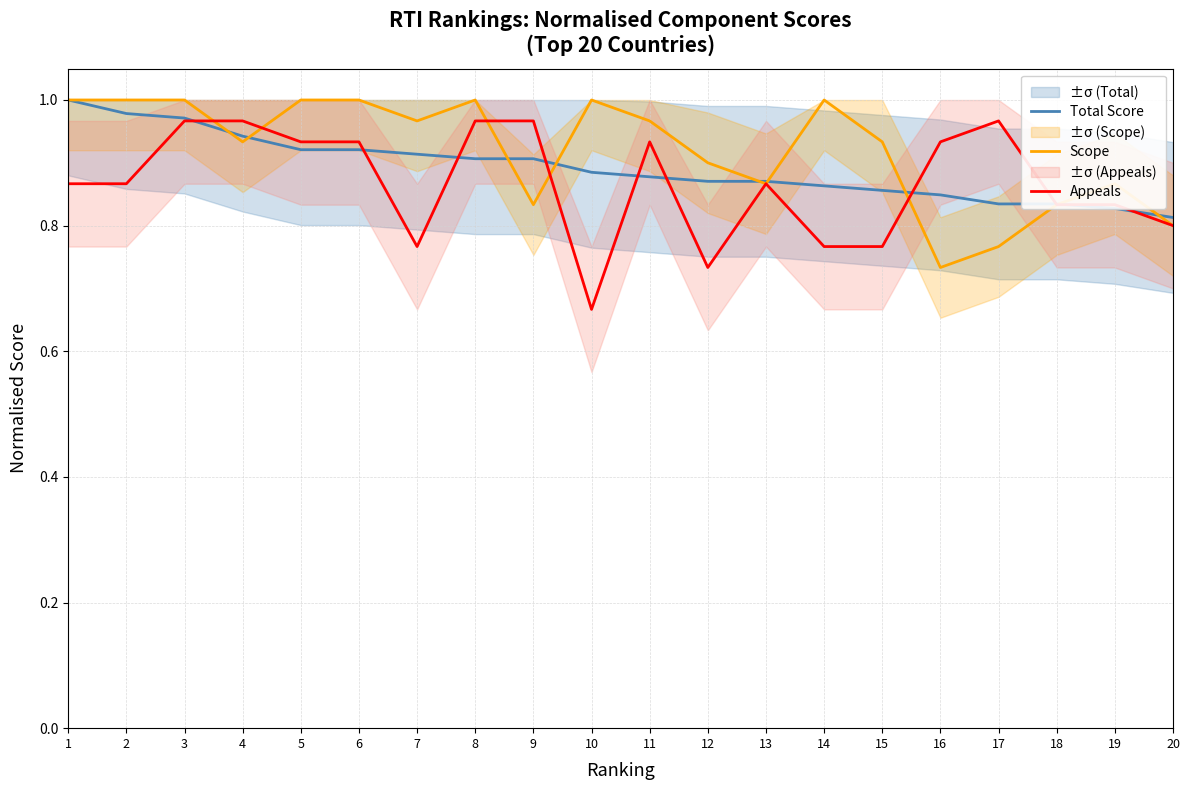

Rank the categories by Appeals value from lowest to highest.

10, 12, 7, 14, 15, 20, 18, 19, 1, 2, 13, 5, 6, 11, 16, 3, 4, 8, 9, 17